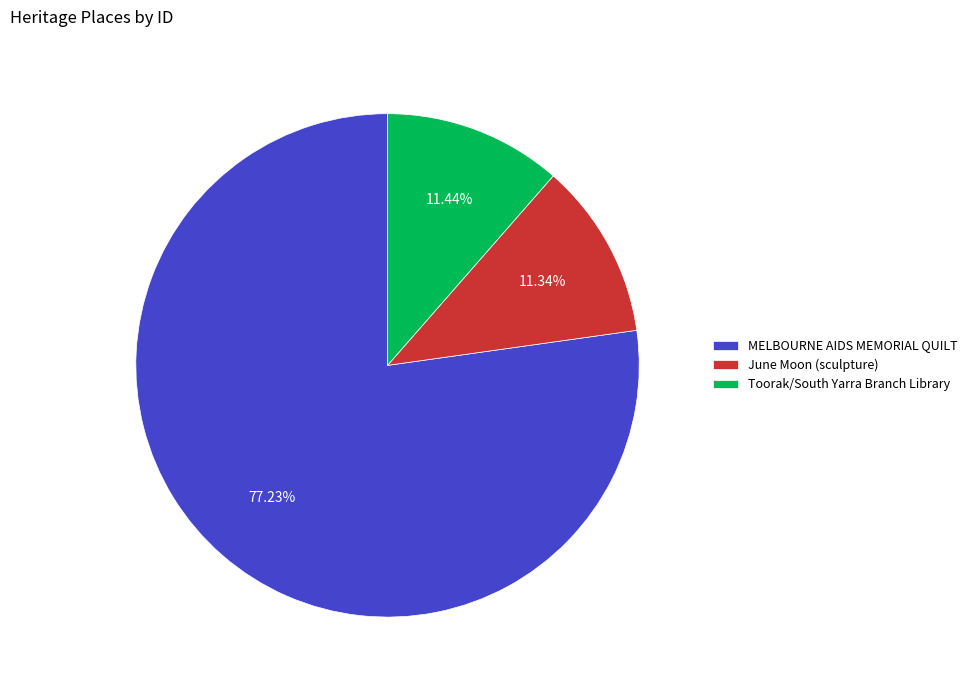

To the nearest percent, what portion does June Moon (sculpture) represent?

11%